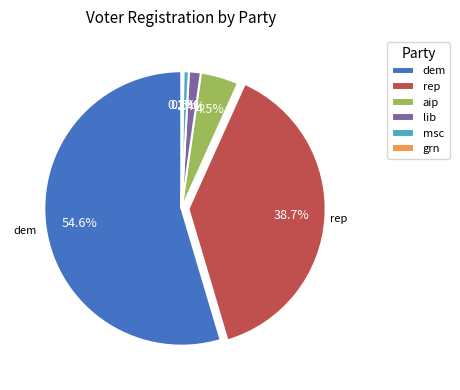

Which has a higher value, dem or lib?

dem